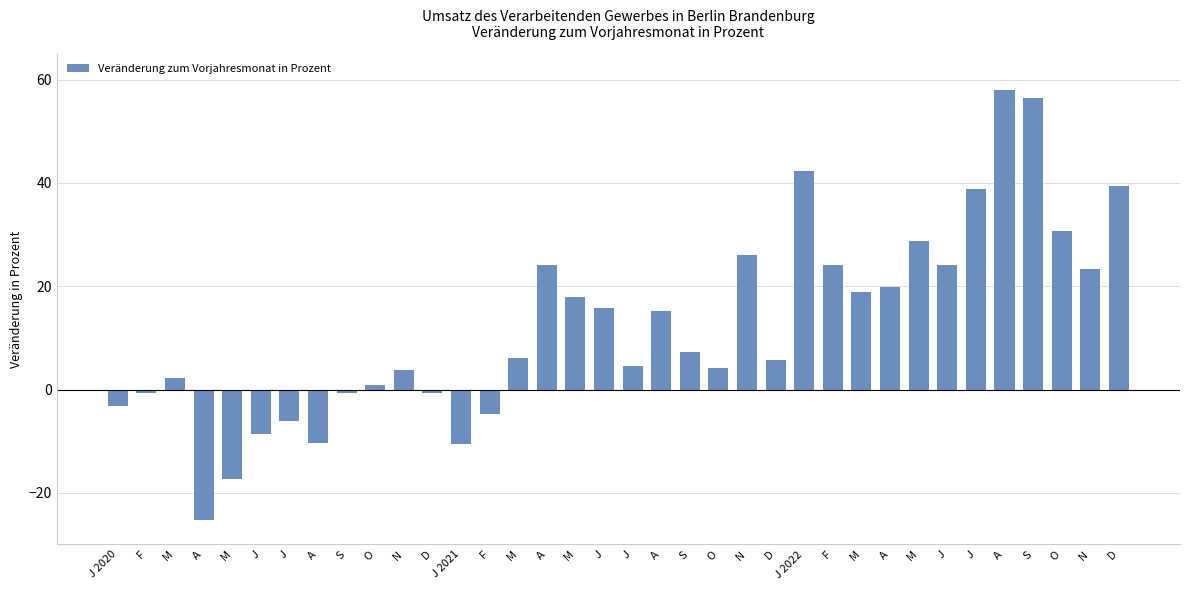

How many data points are above 7?

18